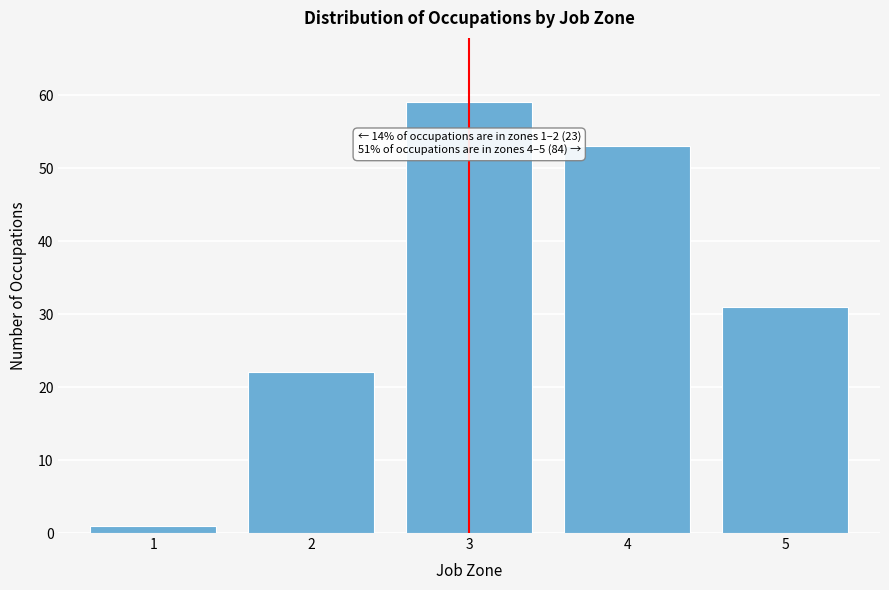

Reading right to left, list all the values displayed in this chart.

31	53	59	22	1